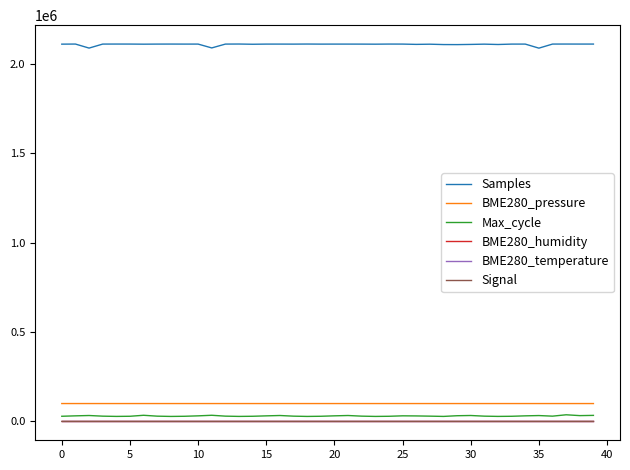

True or false: Samples and BME280_temperature cross at least once.

False